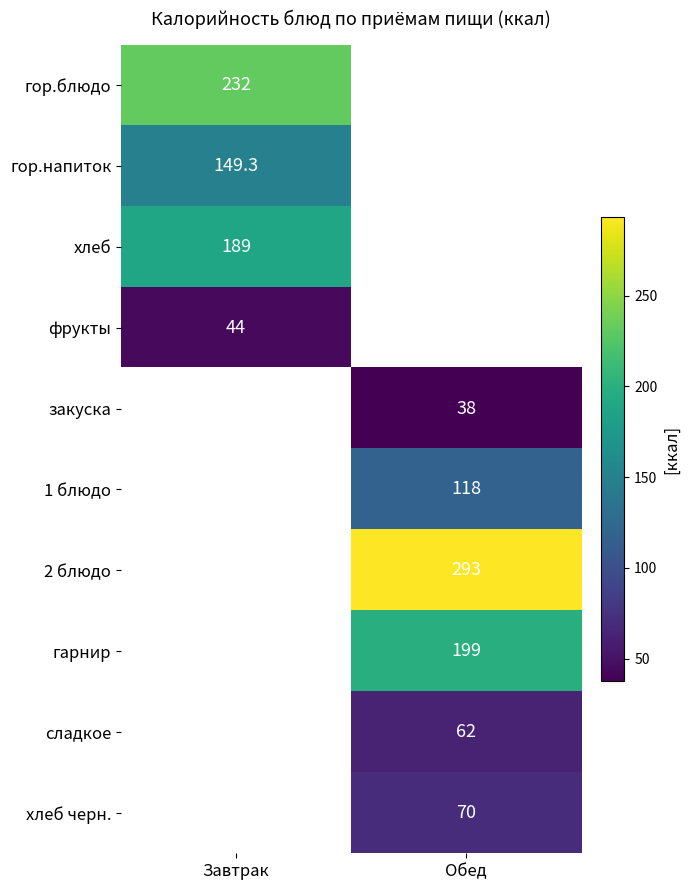

True or false: сладкое has a value of 62.0 at Обед.

True